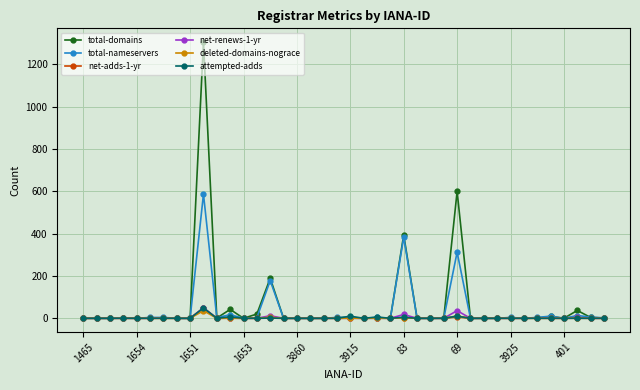

Which series has the largest range (max minus min)?

total-domains